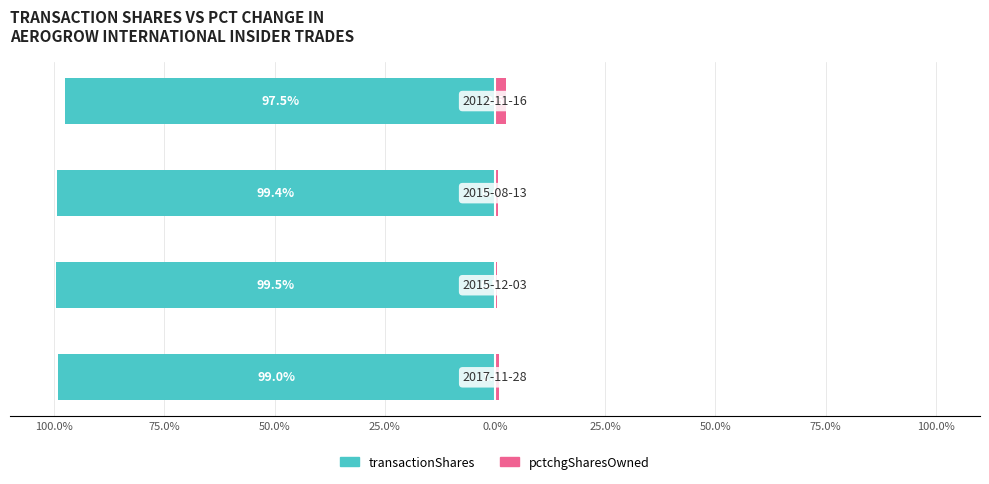

True or false: pctchgSharesOwned has a value of 1.5 at 100.0%.

False